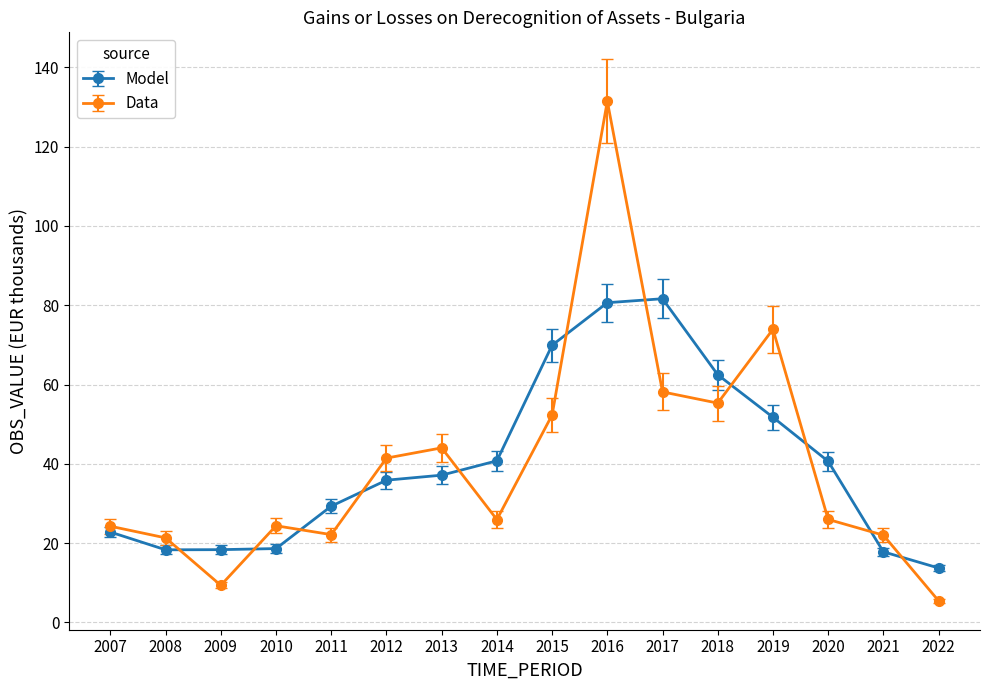

What is the smallest value displayed?

5.5